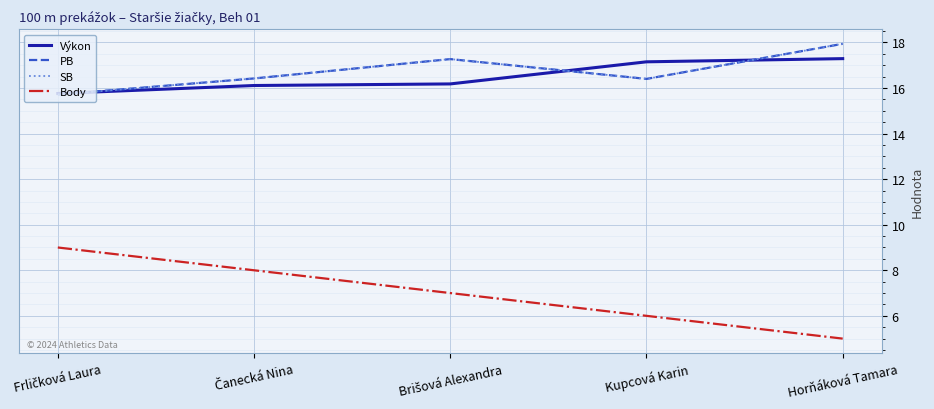

At which label does PB first exceed 16?

Čanecká Nina